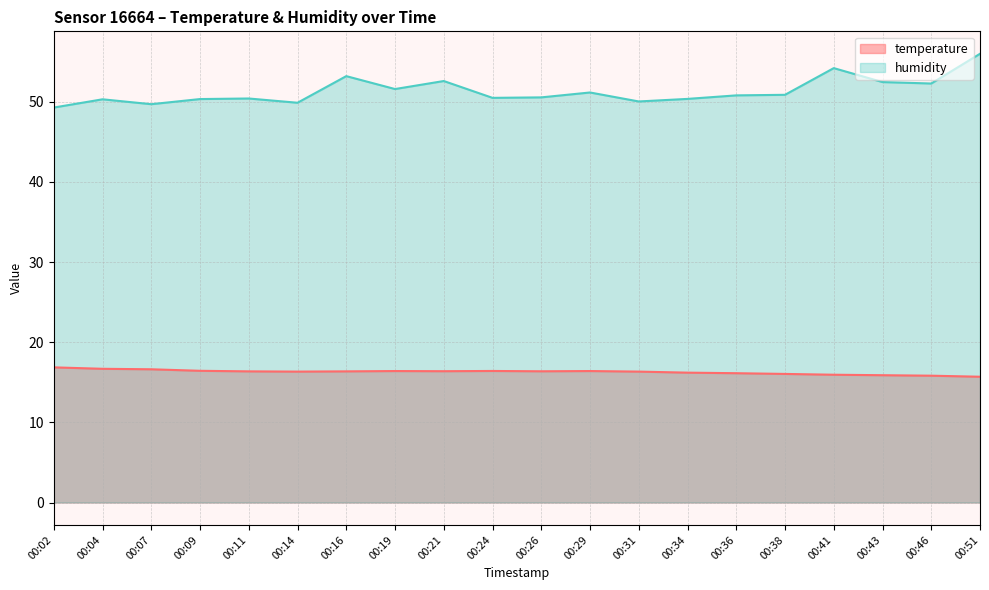

Which series has the widest spread of values?

humidity